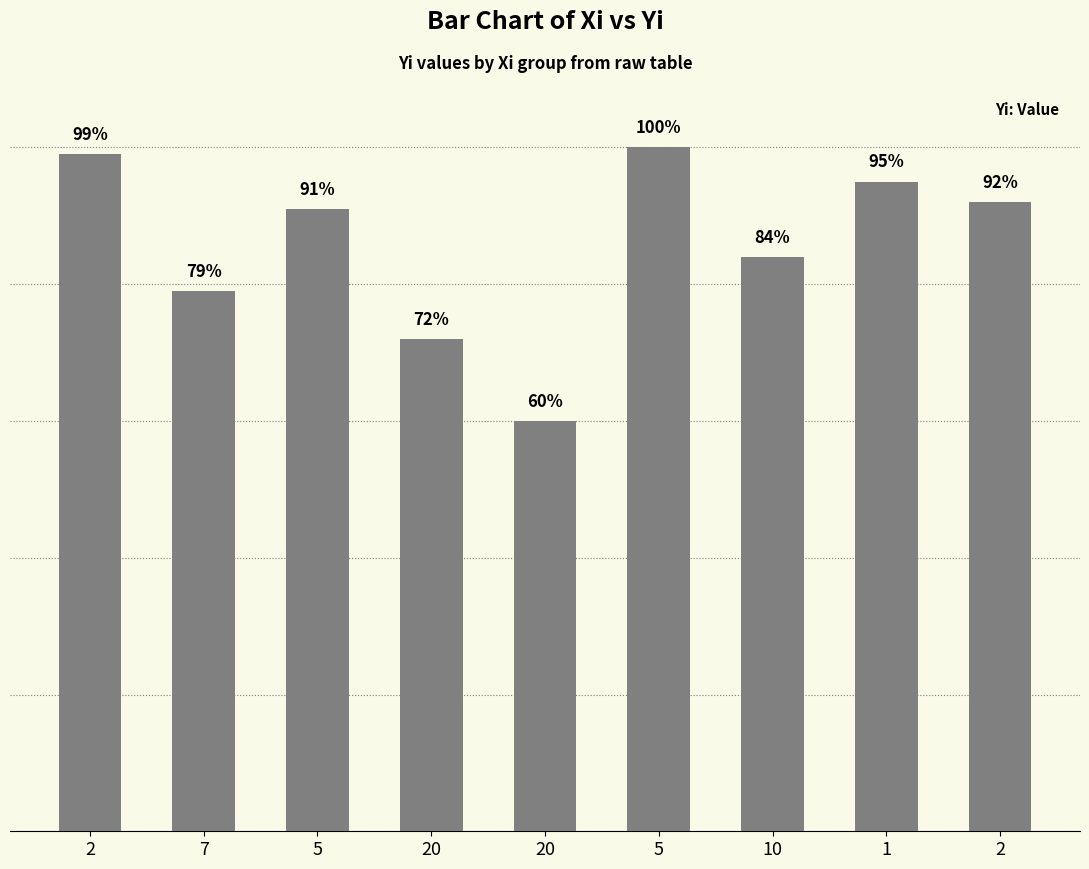

At which label does the data first exceed 91?

2